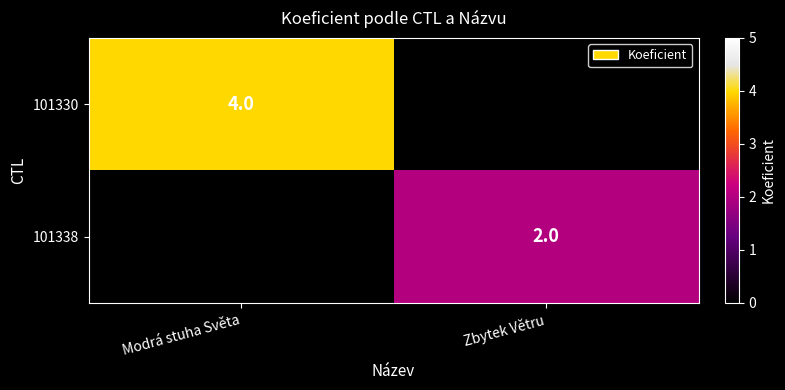

The 101330 series shows 4 at Modrá stuha Světa. True or false?

True